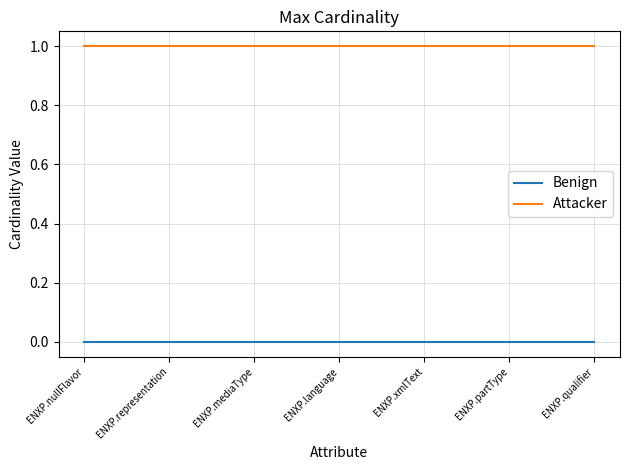

Which series has the largest total across all categories?

Attacker